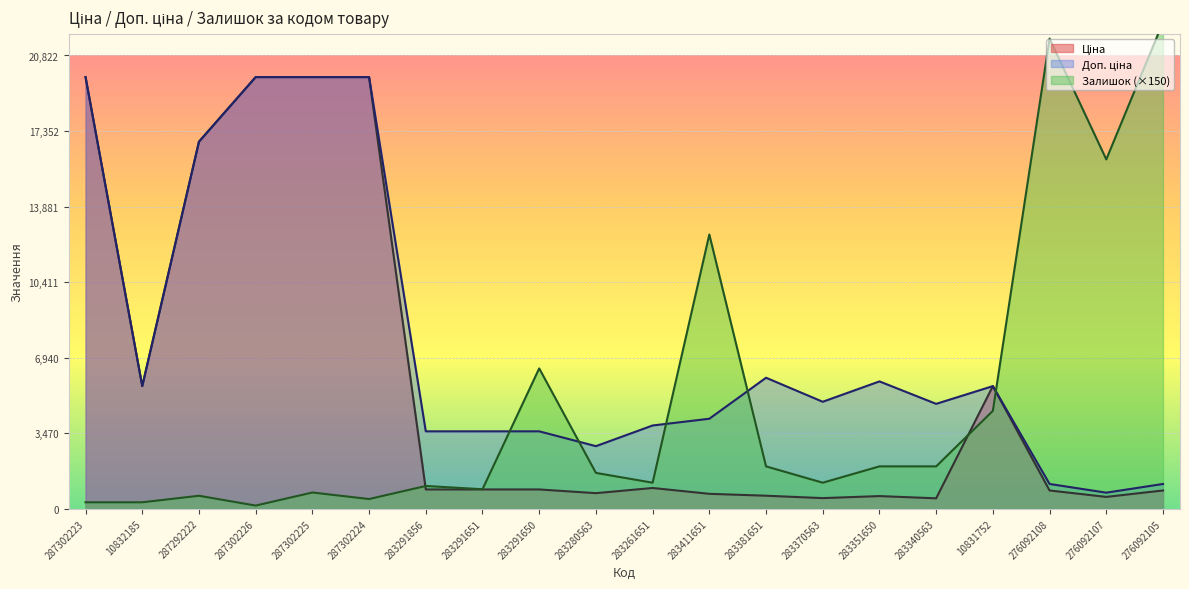

True or false: Ціна and Доп. ціна intersect in this chart.

False